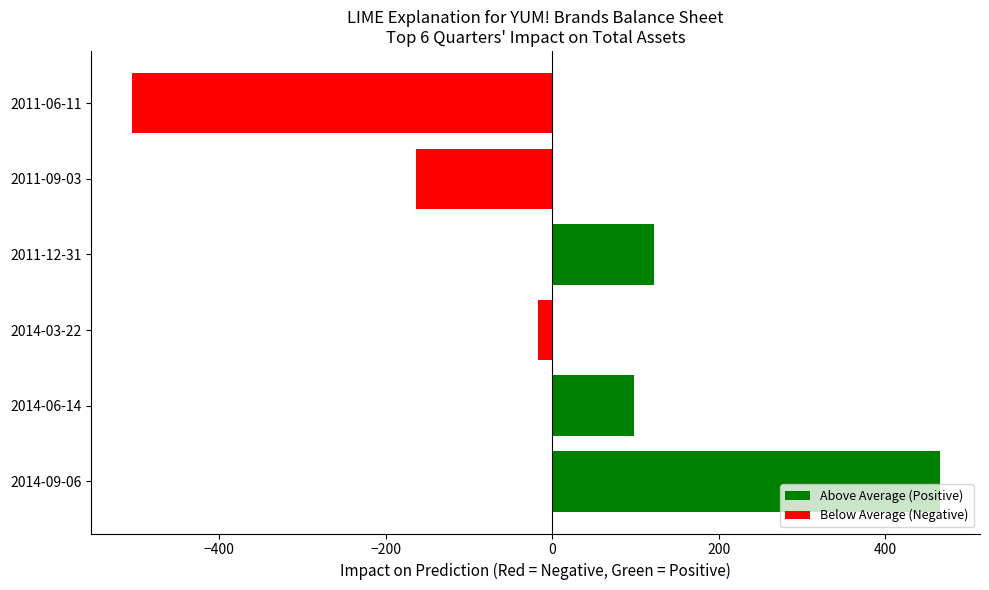

Where is the data nearest to the value -20?

2014-03-22